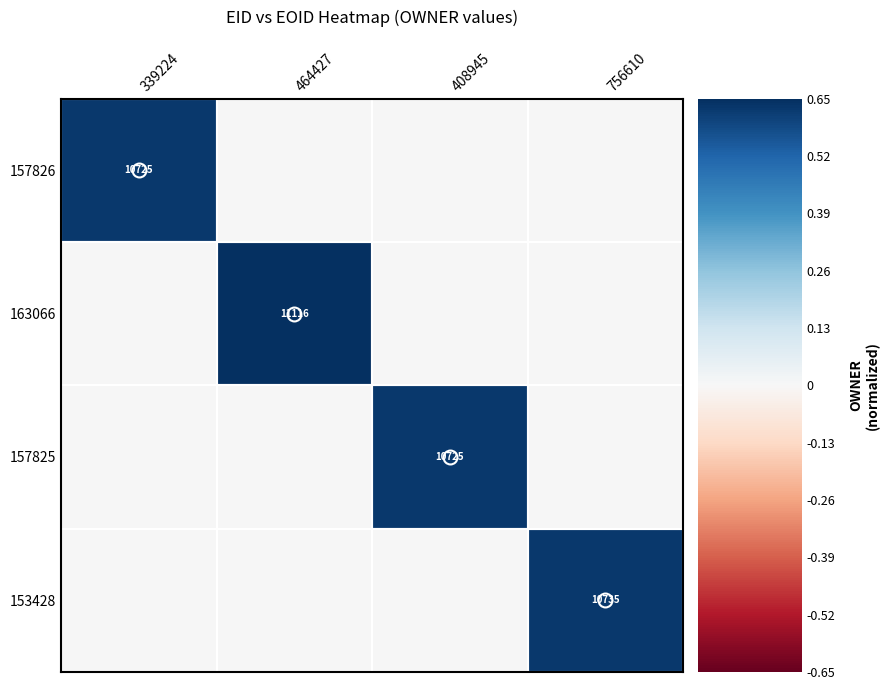

Which has a higher value, 408945 or 339224?

339224